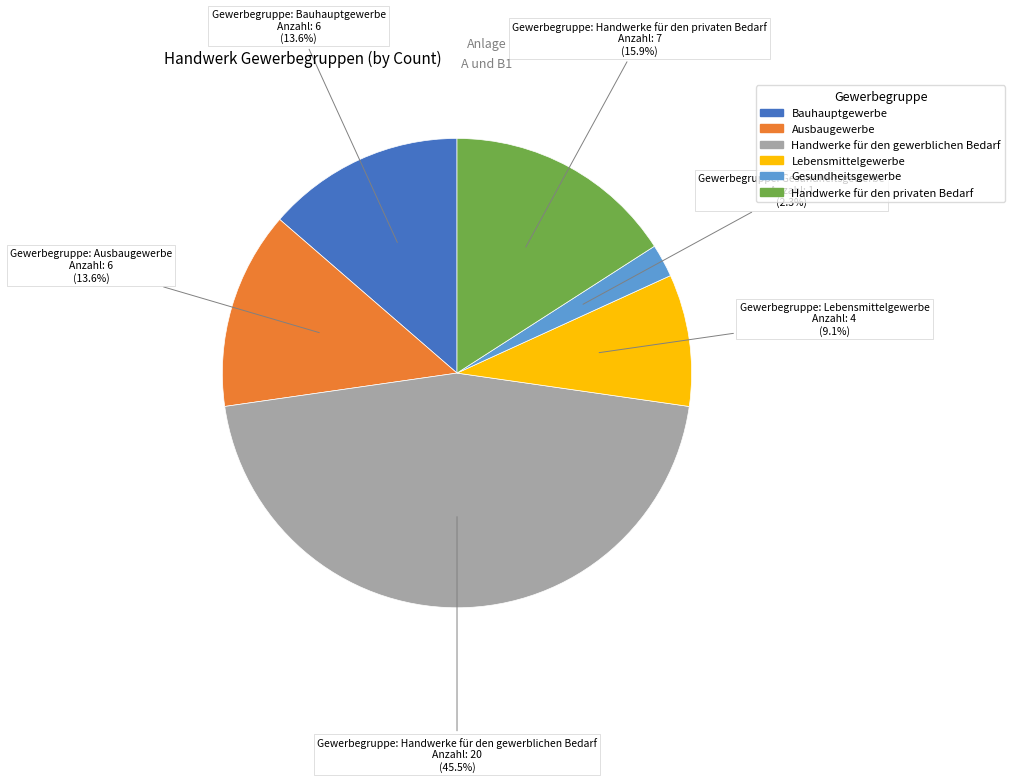

Is Handwerke für den privaten Bedarf the majority of the pie?

No